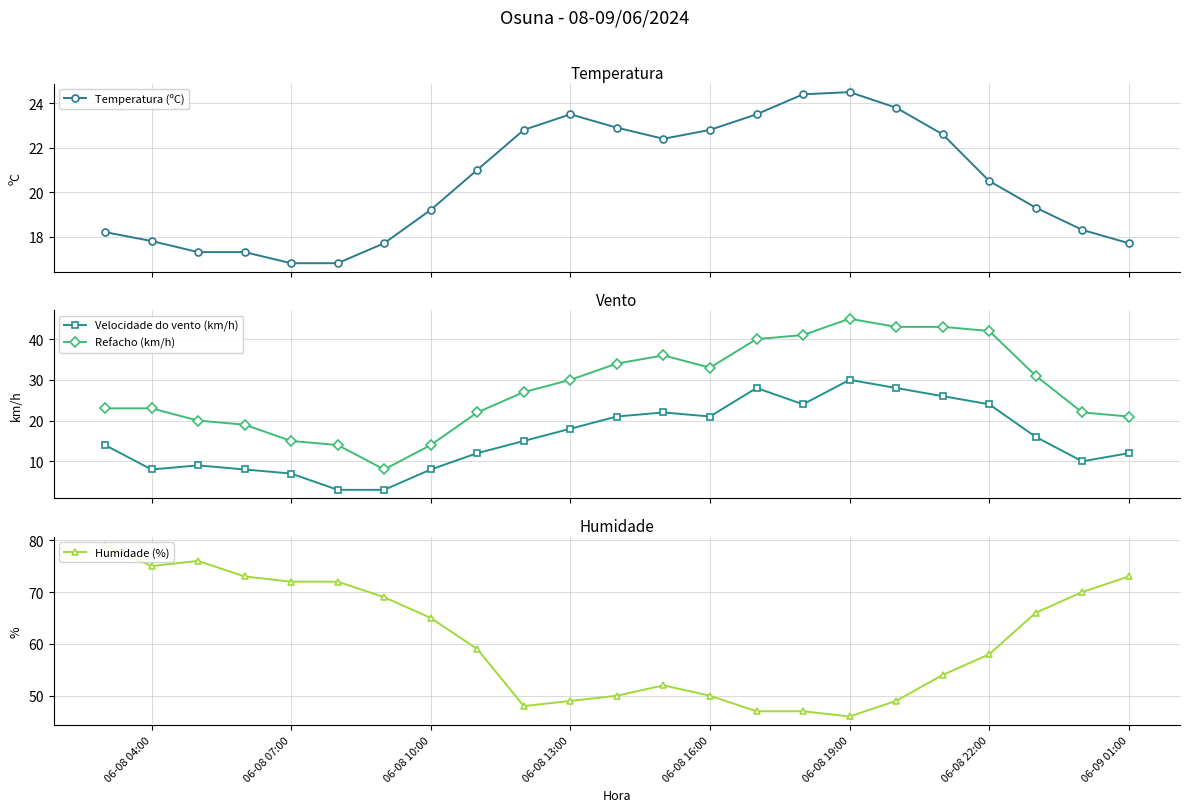

What is the sum of all Velocidade do vento (km/h) values?

367